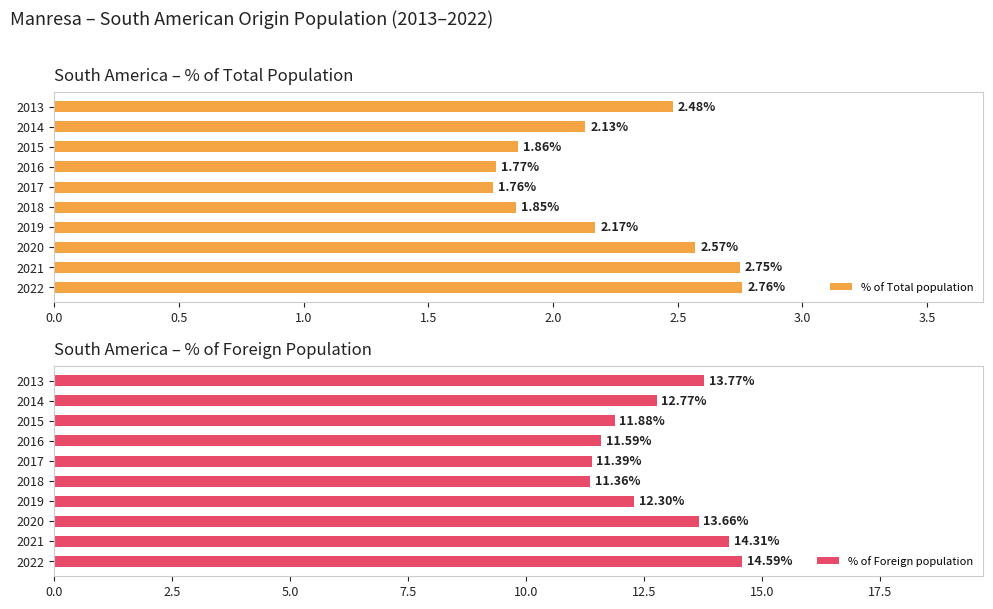

Which series has the largest range (max minus min)?

% of Foreign population